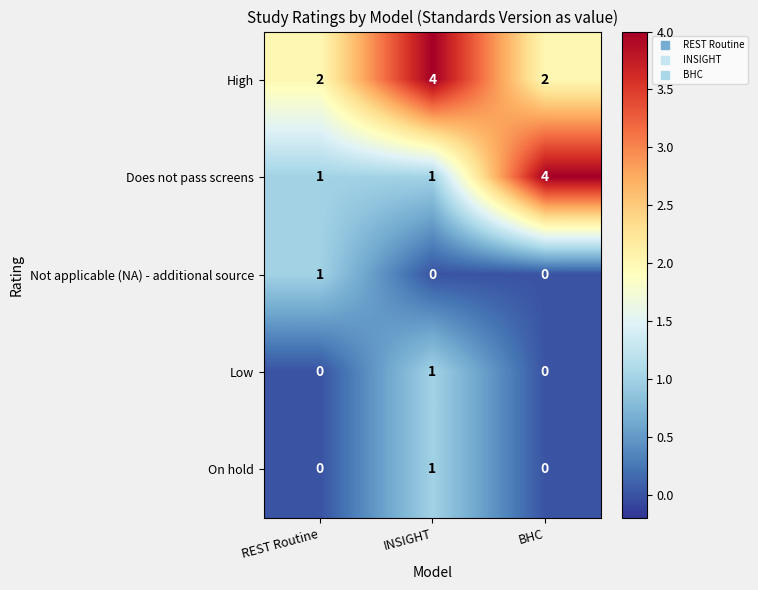

What is the total value across all series at INSIGHT?

7